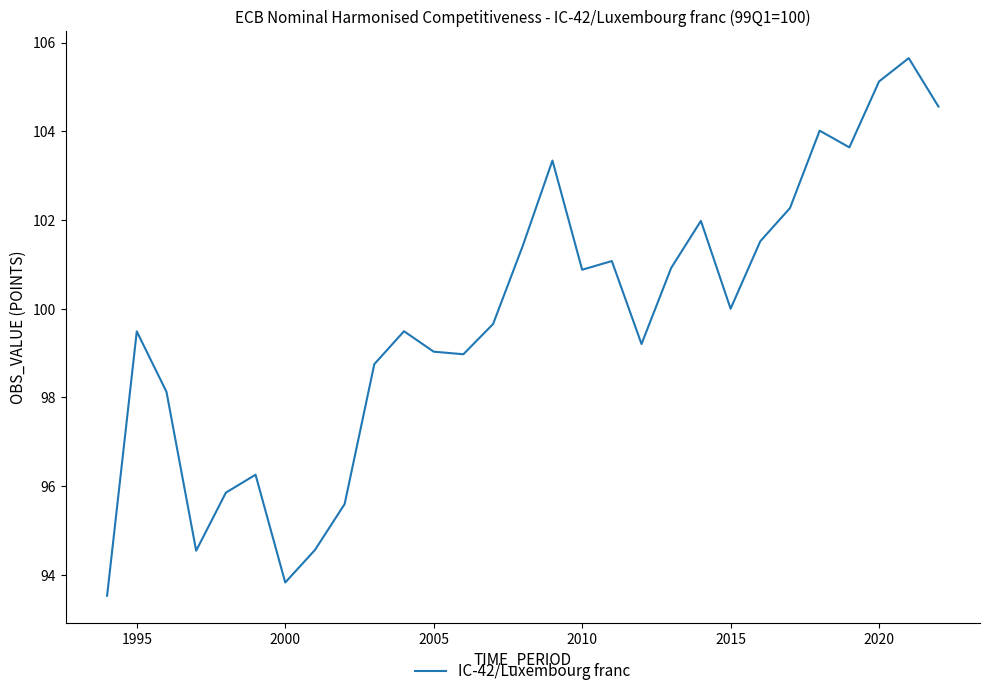

What is the minimum value shown in the chart?

93.5